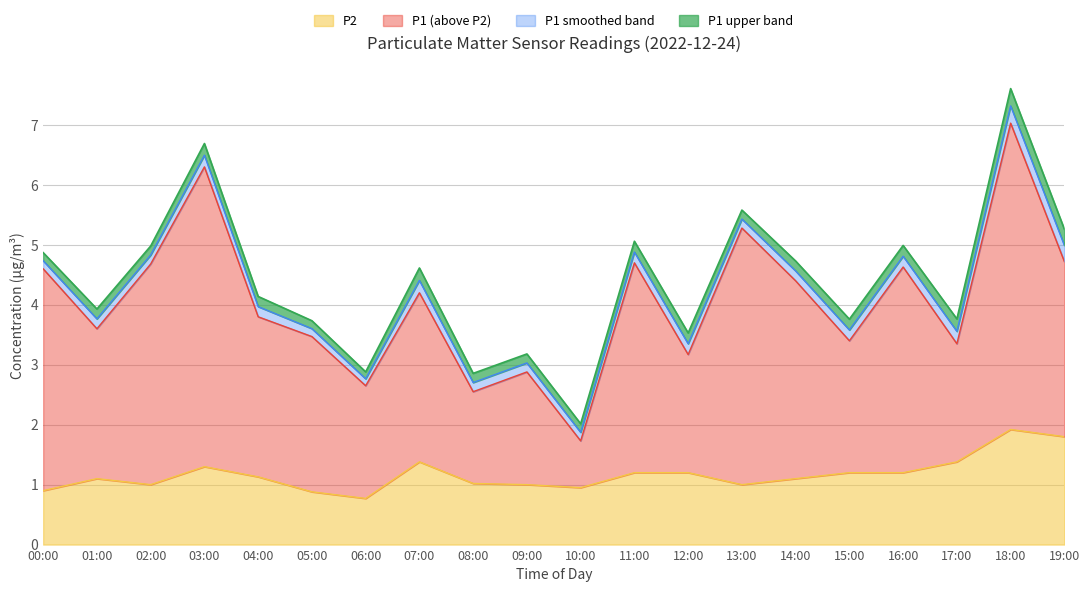

Count the number of categories in the chart.

20